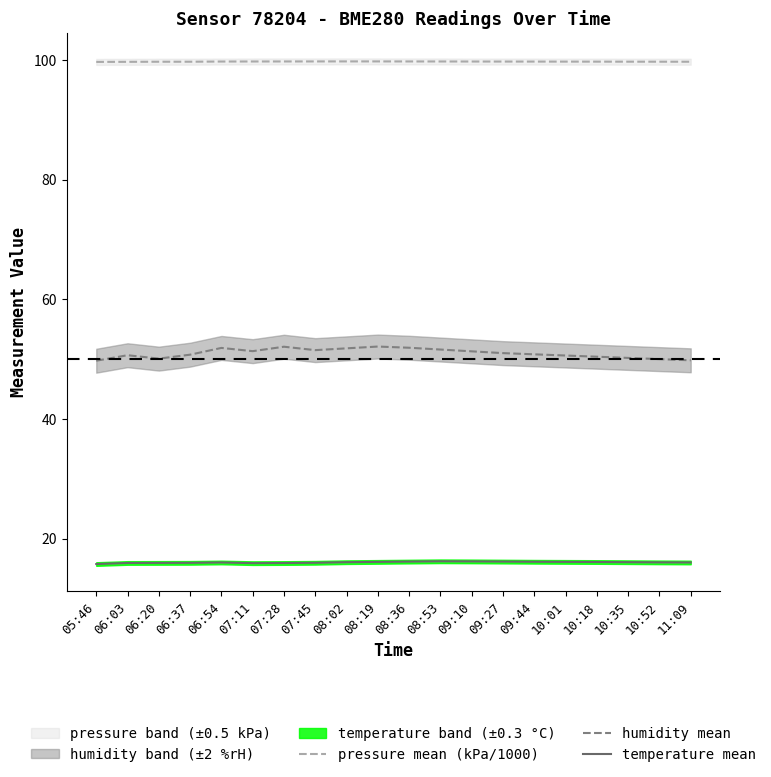

Which series has the largest total across all categories?

pressure mean (kPa/1000)